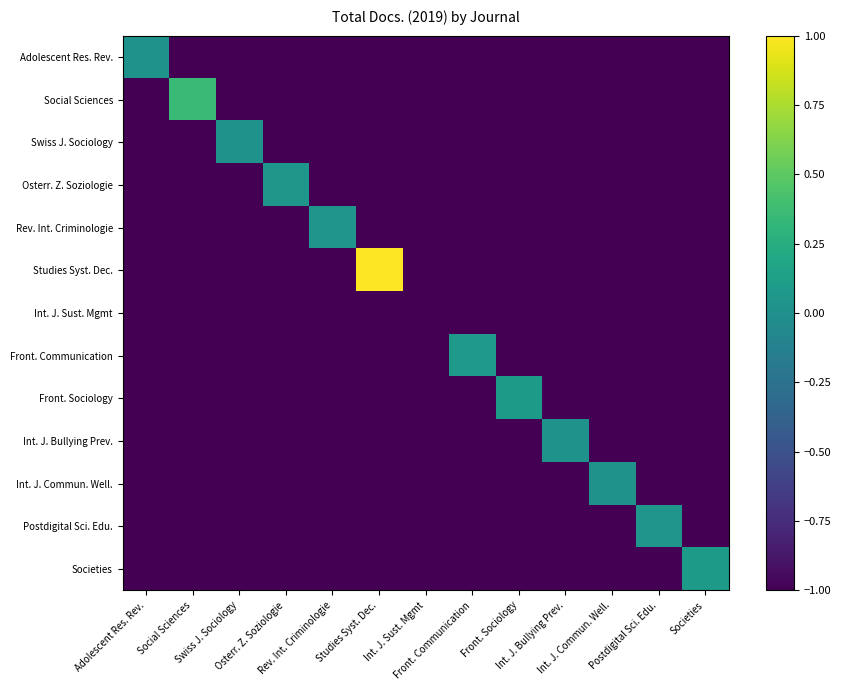

At which category is the sum across all series the highest?

Studies Syst. Dec.